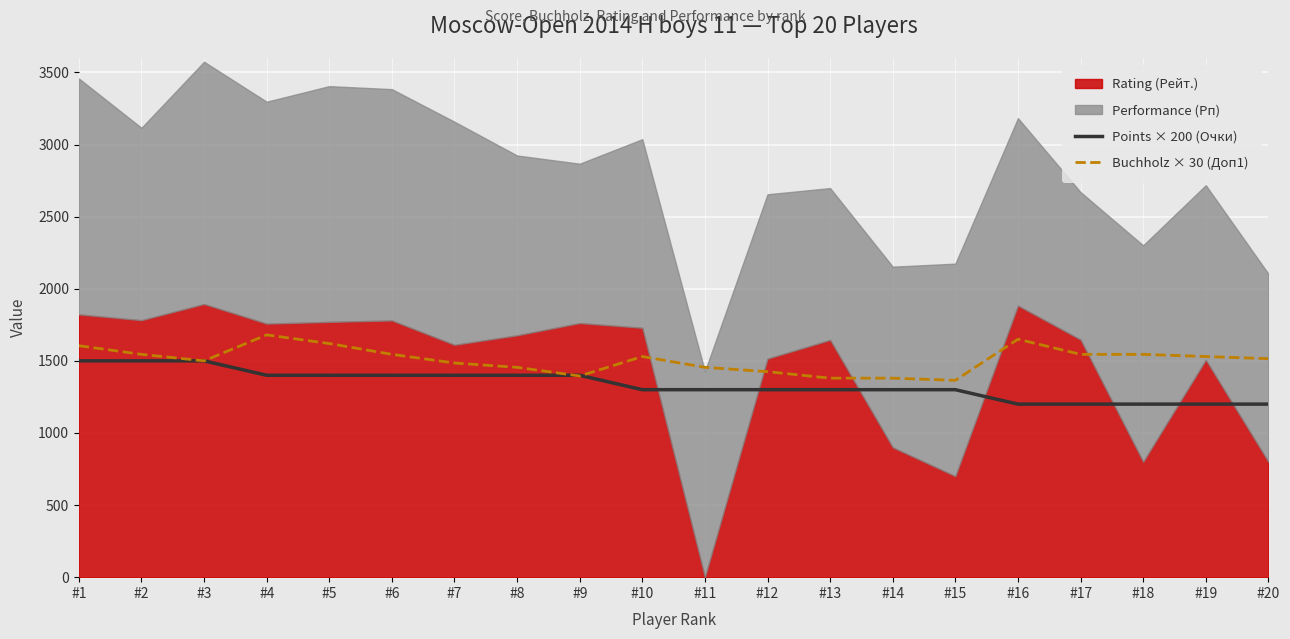

The value of Points × 200 (Очки) at #13 is 2131. True or false?

False